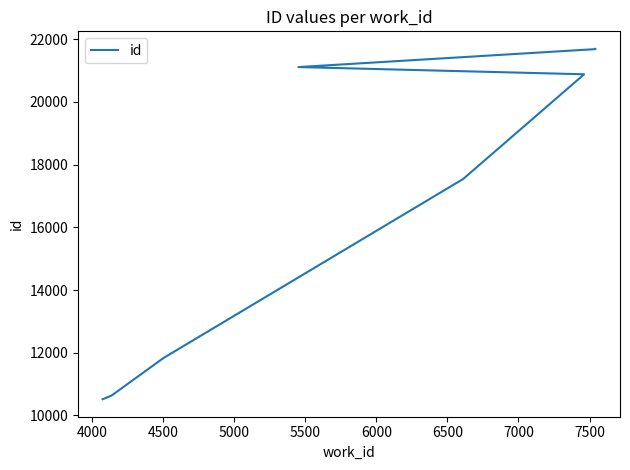

True or false: there are more than 1 points higher than both neighbors.

False